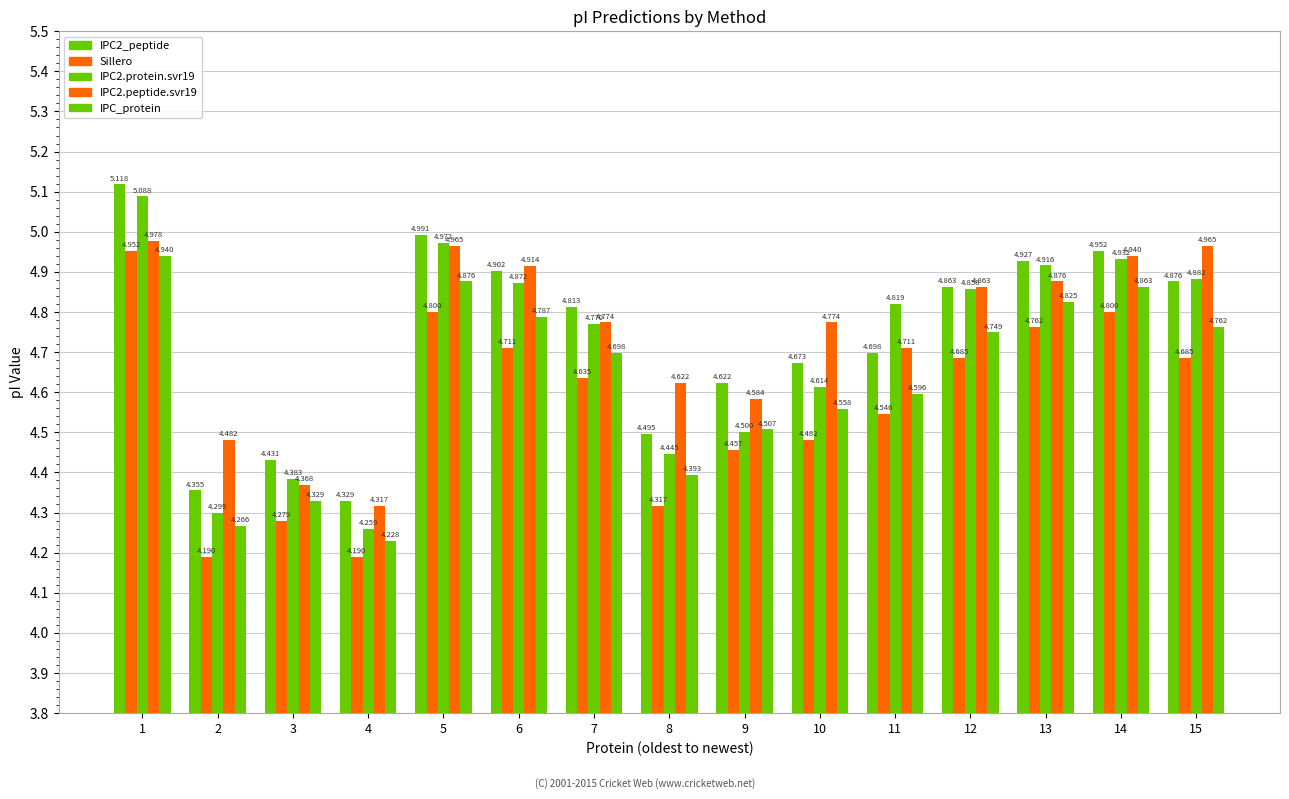

Which has a higher value, 12 or 5?

5